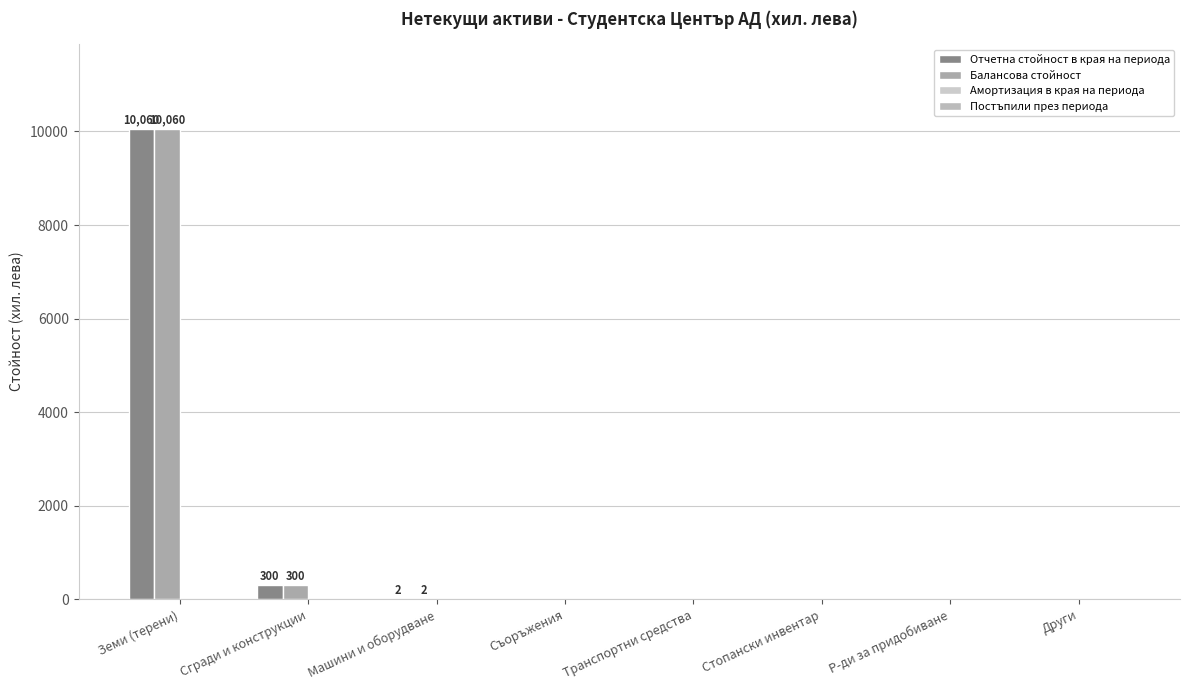

Reading left to right, list all the values displayed in this chart.

Отчетна стойност в края на периода: Земи (терени)=10060	Сгради и конструкции=300	Машини и оборудване=2	Съоръжения=0	Транспортни средства=0	Стопански инвентар=0	Р-ди за придобиване=0	Други=0
Балансова стойност: Земи (терени)=10060	Сгради и конструкции=300	Машини и оборудване=2	Съоръжения=0	Транспортни средства=0	Стопански инвентар=0	Р-ди за придобиване=0	Други=0
Амортизация в края на периода: Земи (терени)=0	Сгради и конструкции=0	Машини и оборудване=0	Съоръжения=0	Транспортни средства=0	Стопански инвентар=0	Р-ди за придобиване=0	Други=0
Постъпили през периода: Земи (терени)=0	Сгради и конструкции=0	Машини и оборудване=0	Съоръжения=0	Транспортни средства=0	Стопански инвентар=0	Р-ди за придобиване=0	Други=0